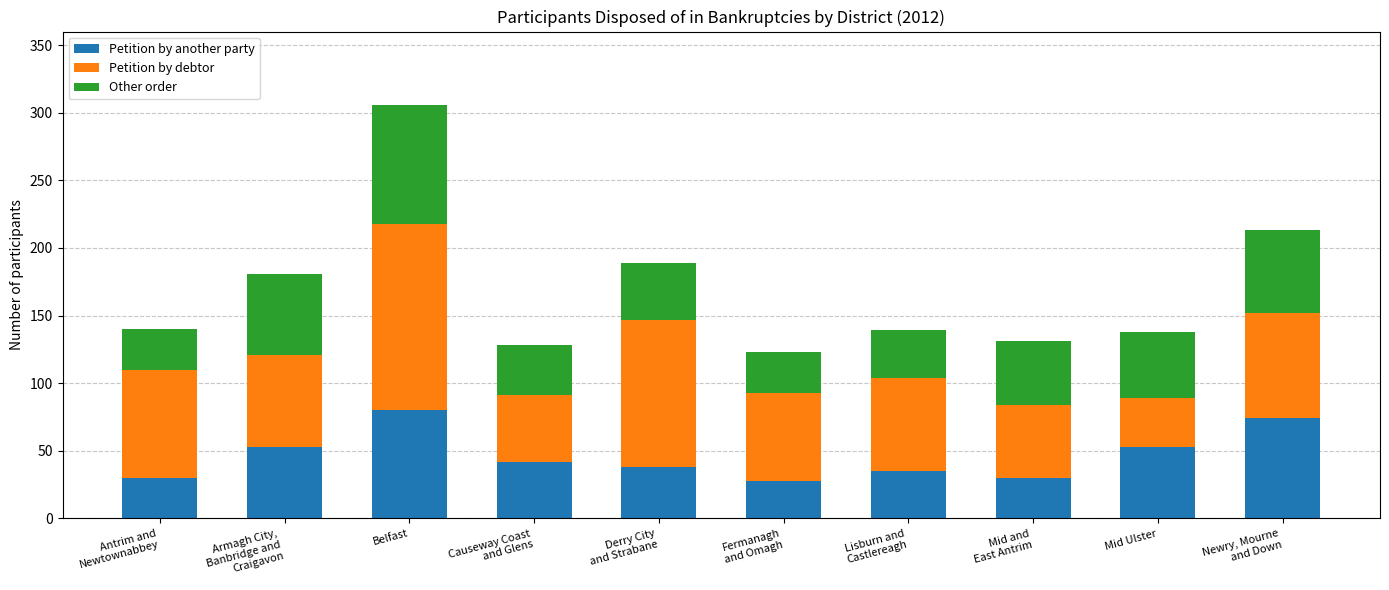

What is the difference between the second highest and second lowest values in the Petition by another party series?

44